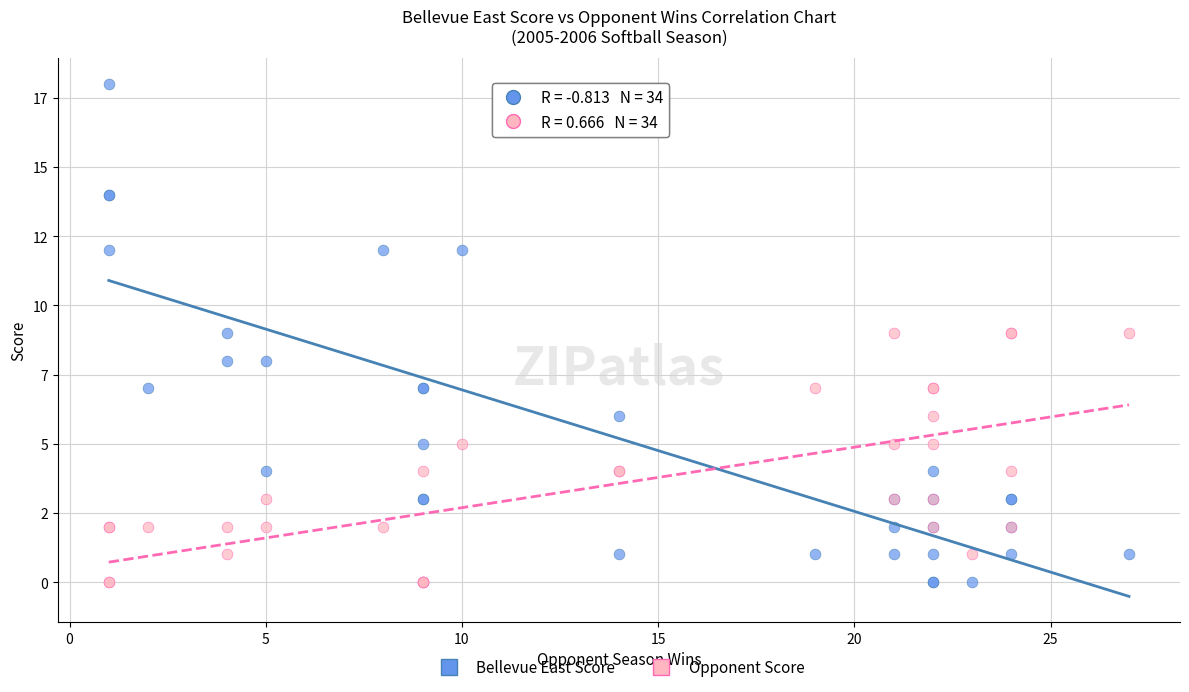

What are all the series names shown in the legend?

Bellevue East Score, Opponent Score